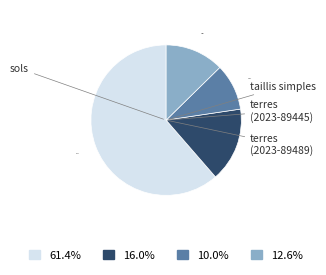

How many slices are in this pie chart?

4